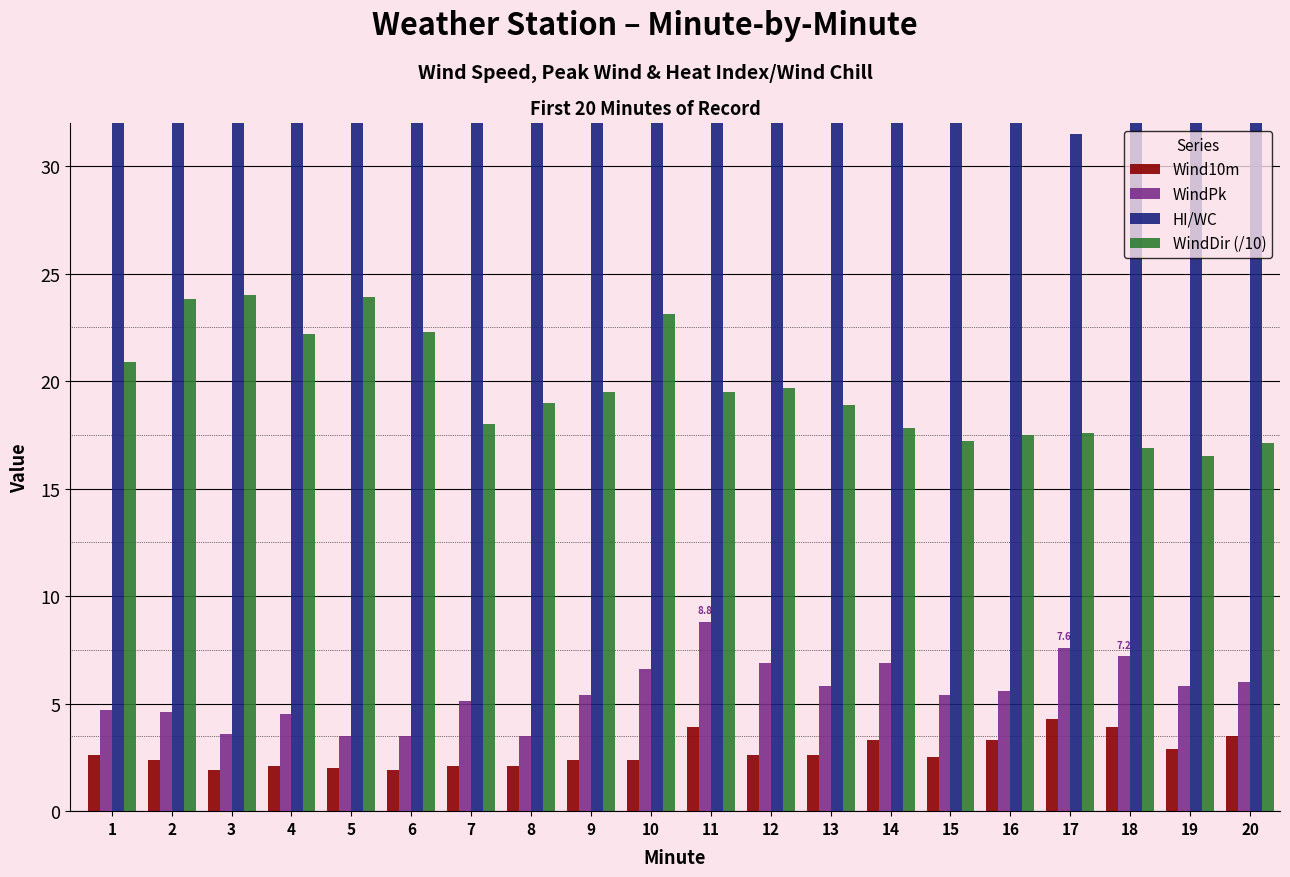

Is the value of Wind10m at 17 greater than the value of WindPk at 20?

No